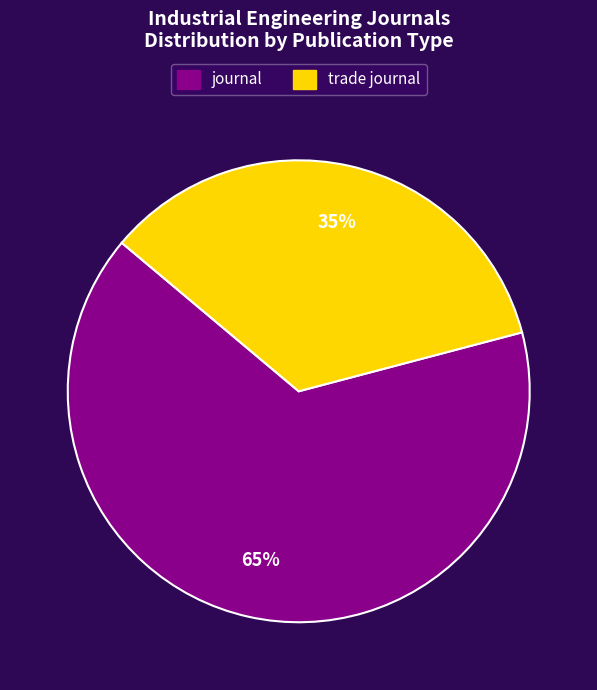

Which slice is the smallest?

trade journal